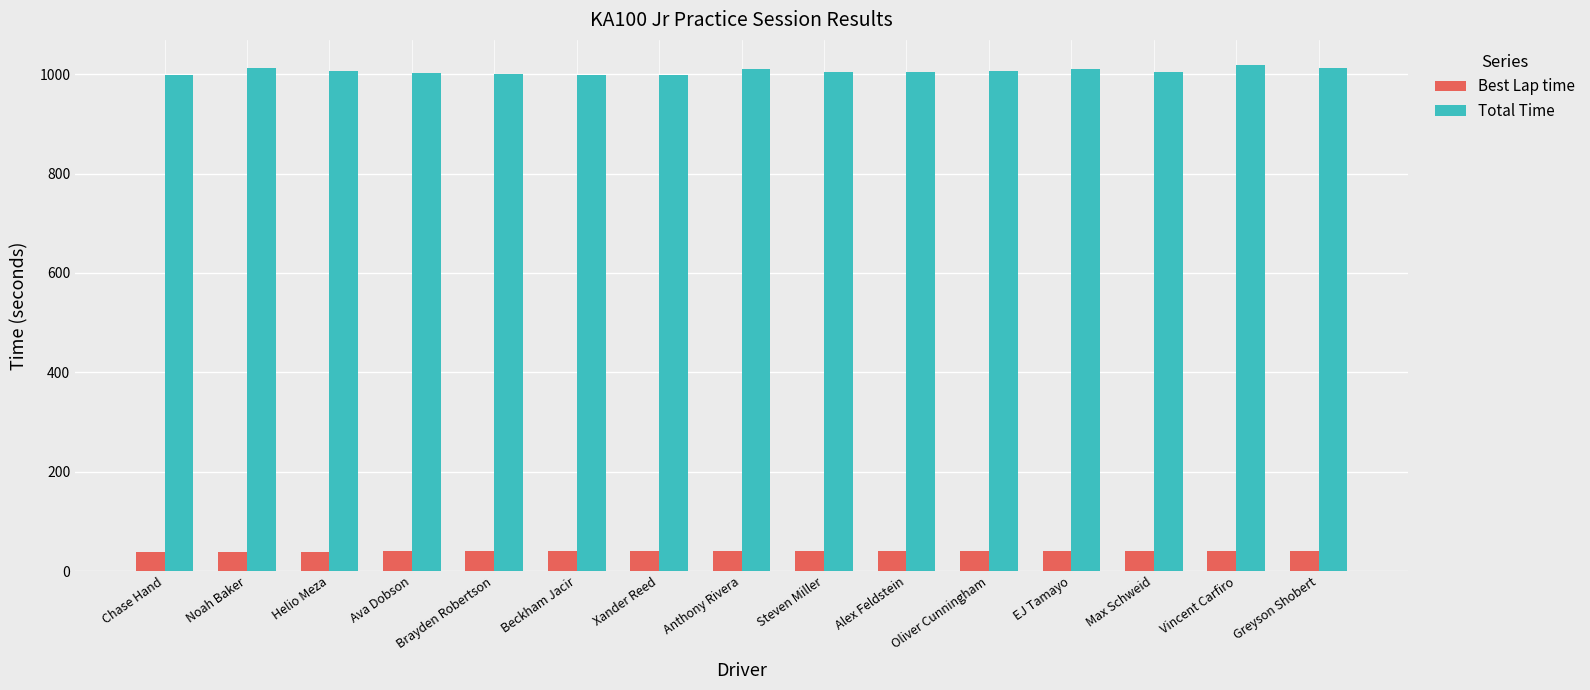

How many data points does each series have?

15